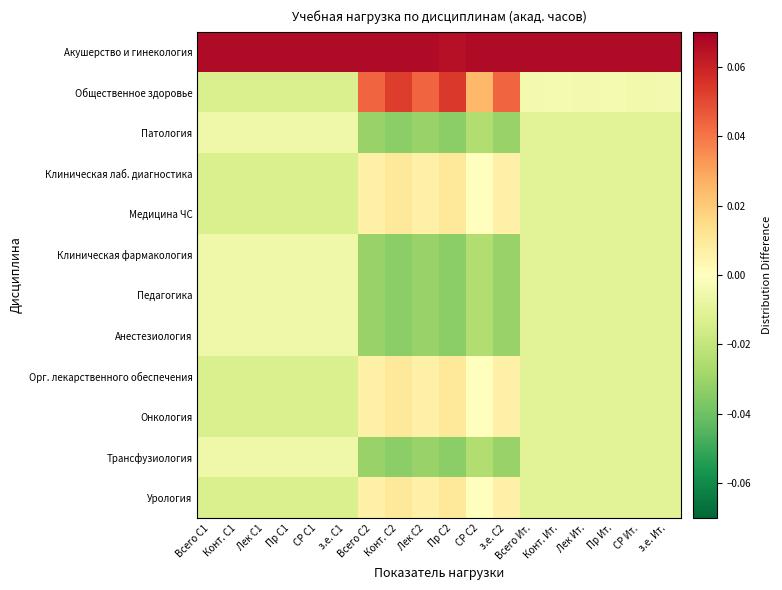

At which category is the sum across all series the highest?

Пр С2